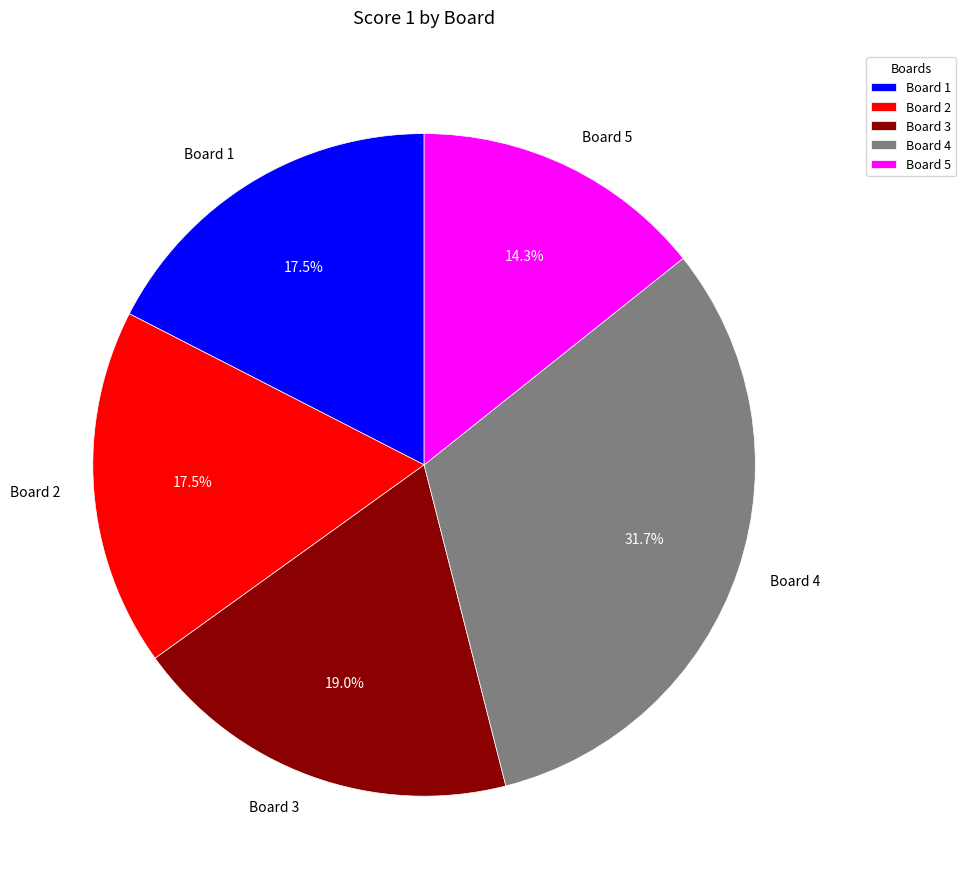

Which category has the biggest portion of the pie?

Board 4